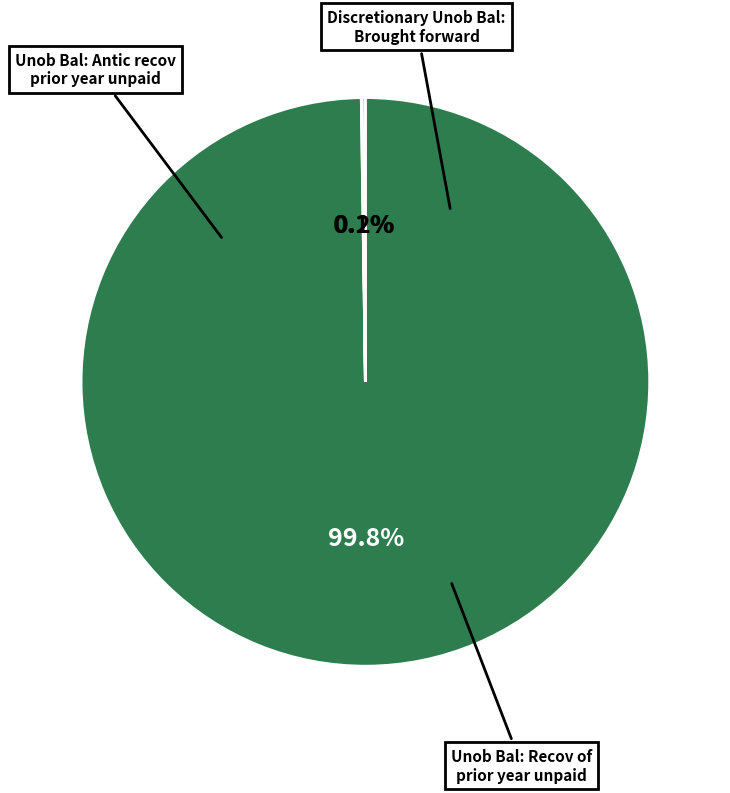

Is there any slice that represents more than half of the pie?

Yes